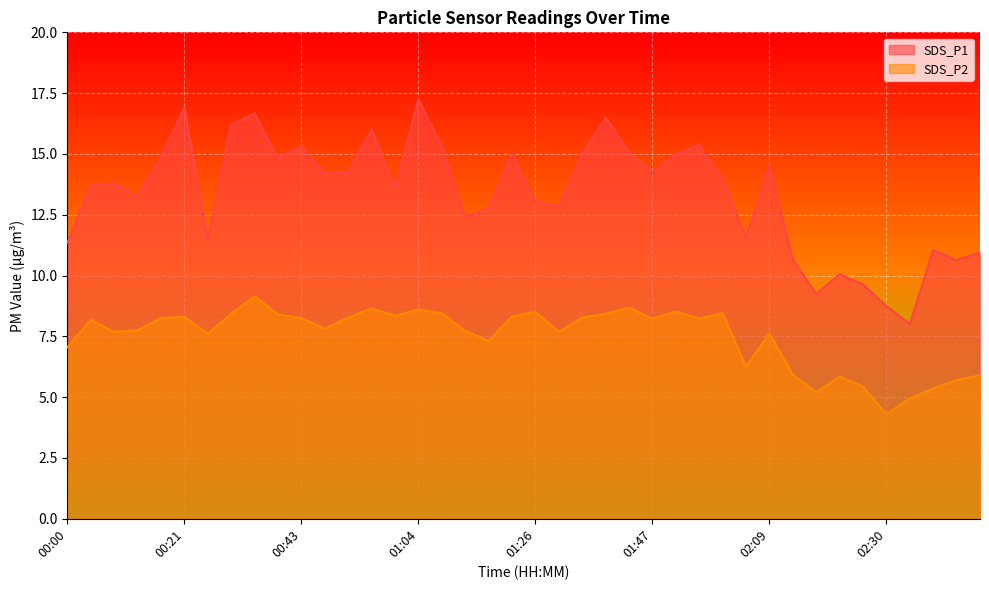

What is the difference between the maximum and minimum values in the SDS_P1 series?

9.2